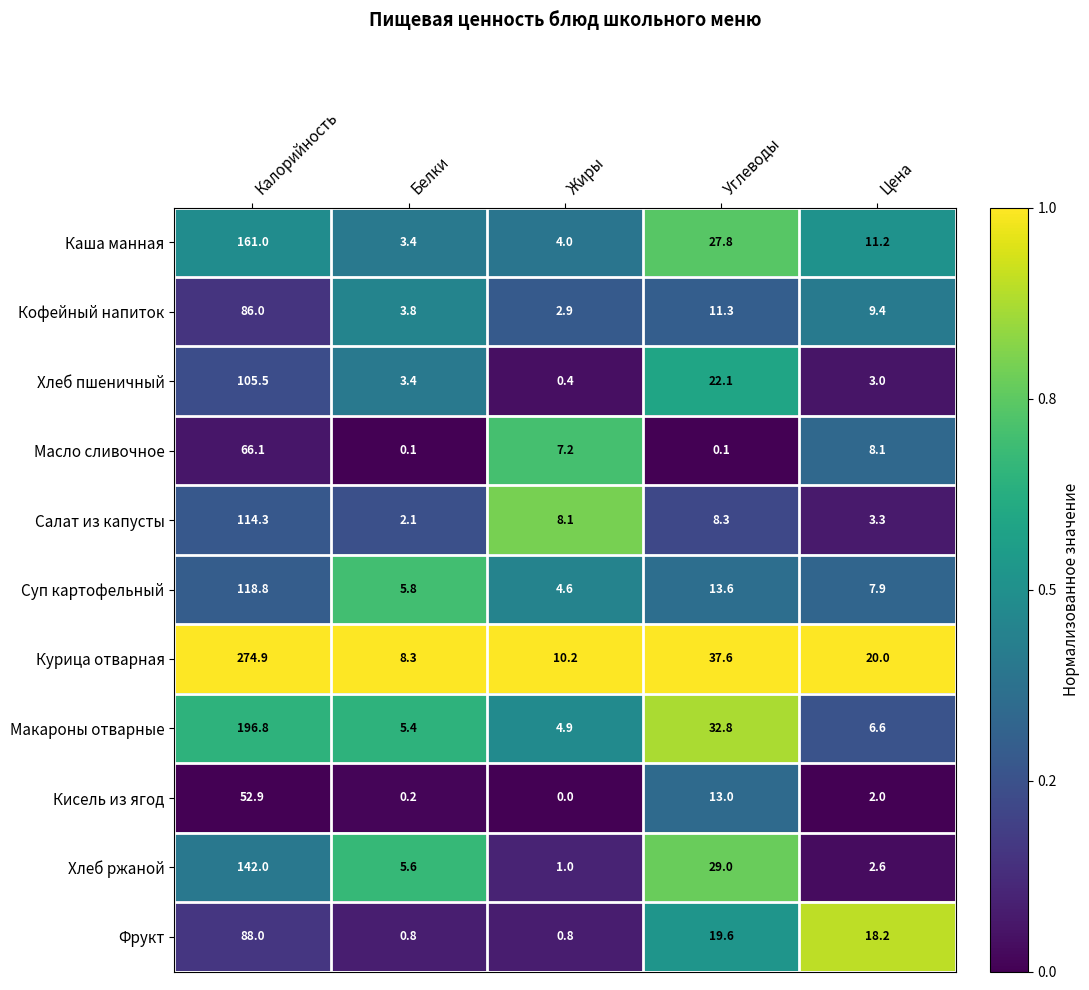

The value of Кофейный напиток at Калорийность is 86.0. True or false?

True